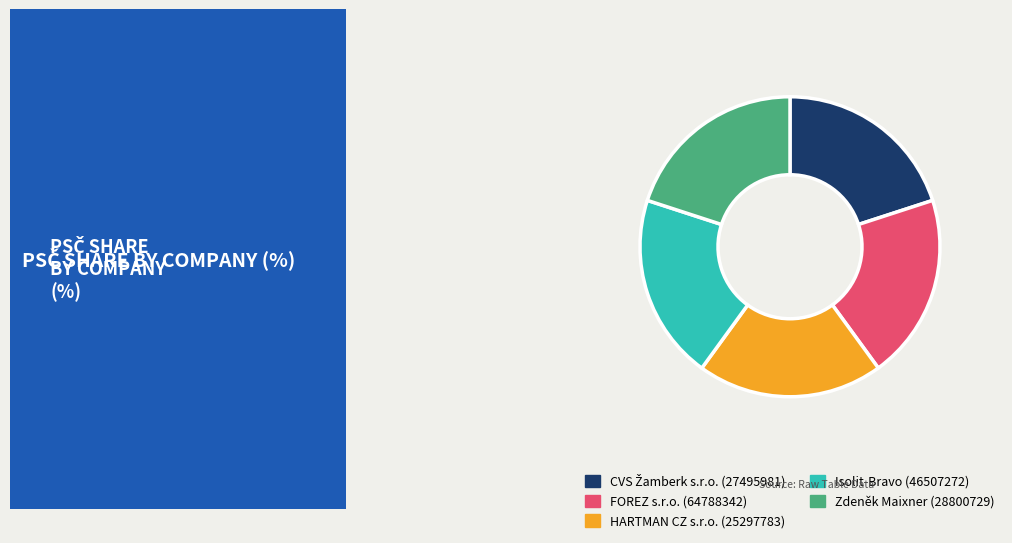

Does FOREZ s.r.o. (64788342) account for over 50% of the chart?

No